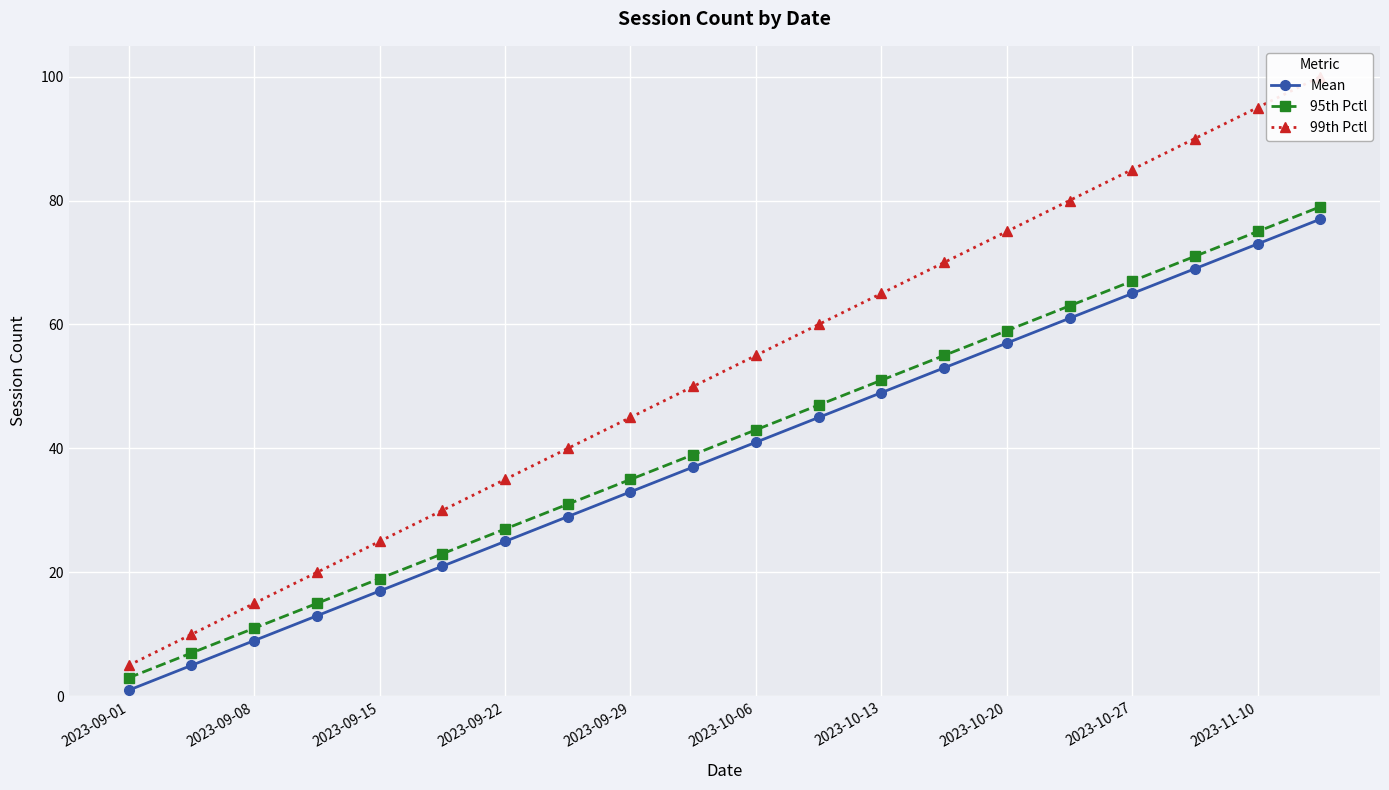

What is the difference between the highest and lowest values at 17?

21